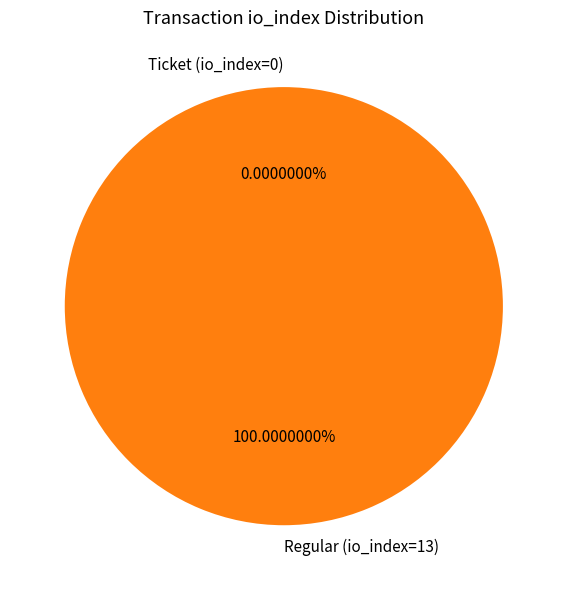

How many slices are in this pie chart?

2